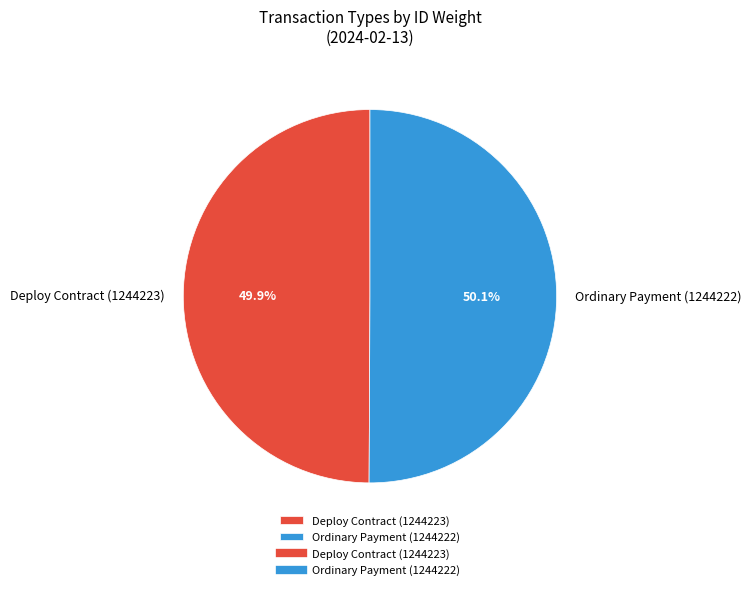

What is the ratio of the value at Ordinary Payment (1244222) to the value at Deploy Contract (1244223)?

1.0